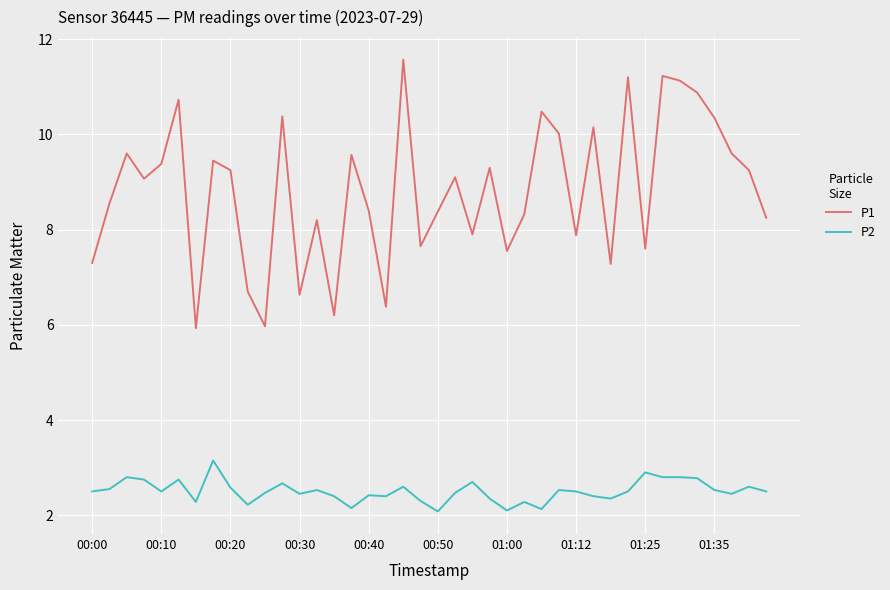

What is the difference between the maximum and minimum values in the P1 series?

5.6